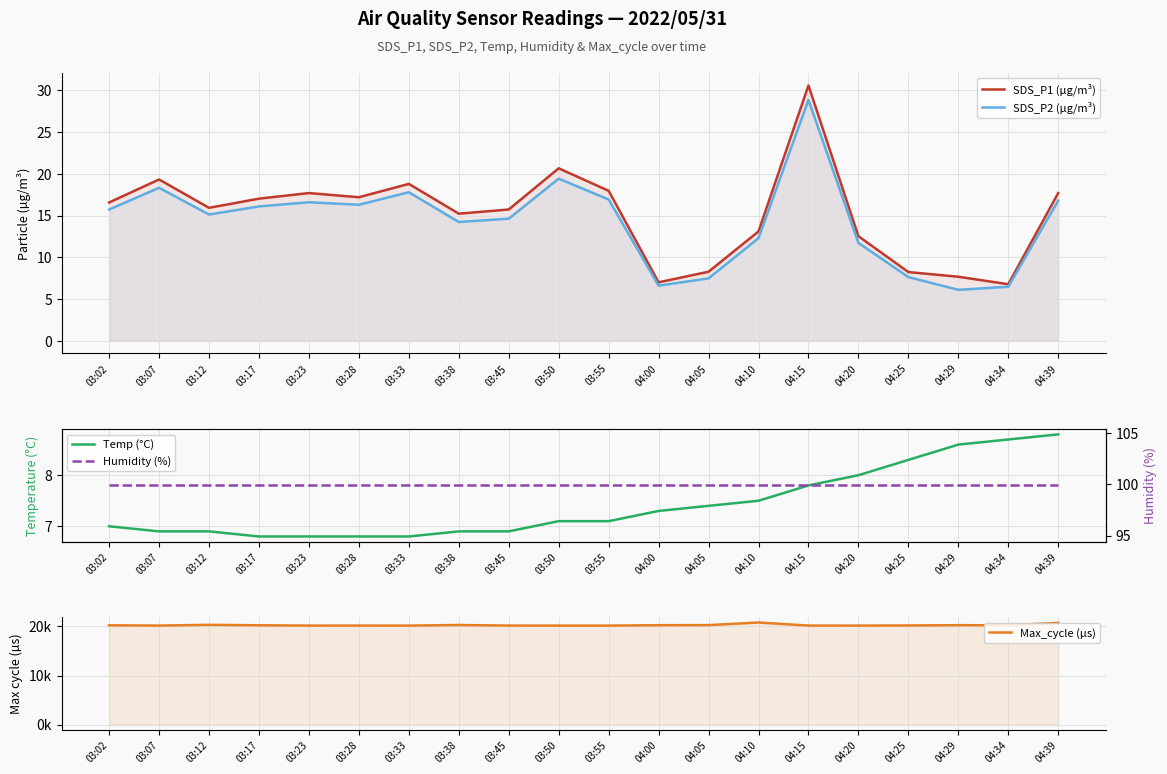

What is the sum of the SDS_P1 (µg/m³) values at 04:20 and 04:25?

20.8